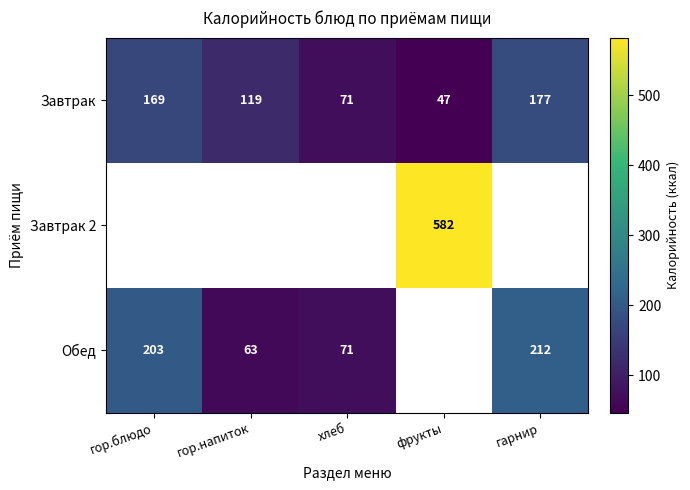

What is the difference between the Обед values at гор.напиток and гор.блюдо?

140